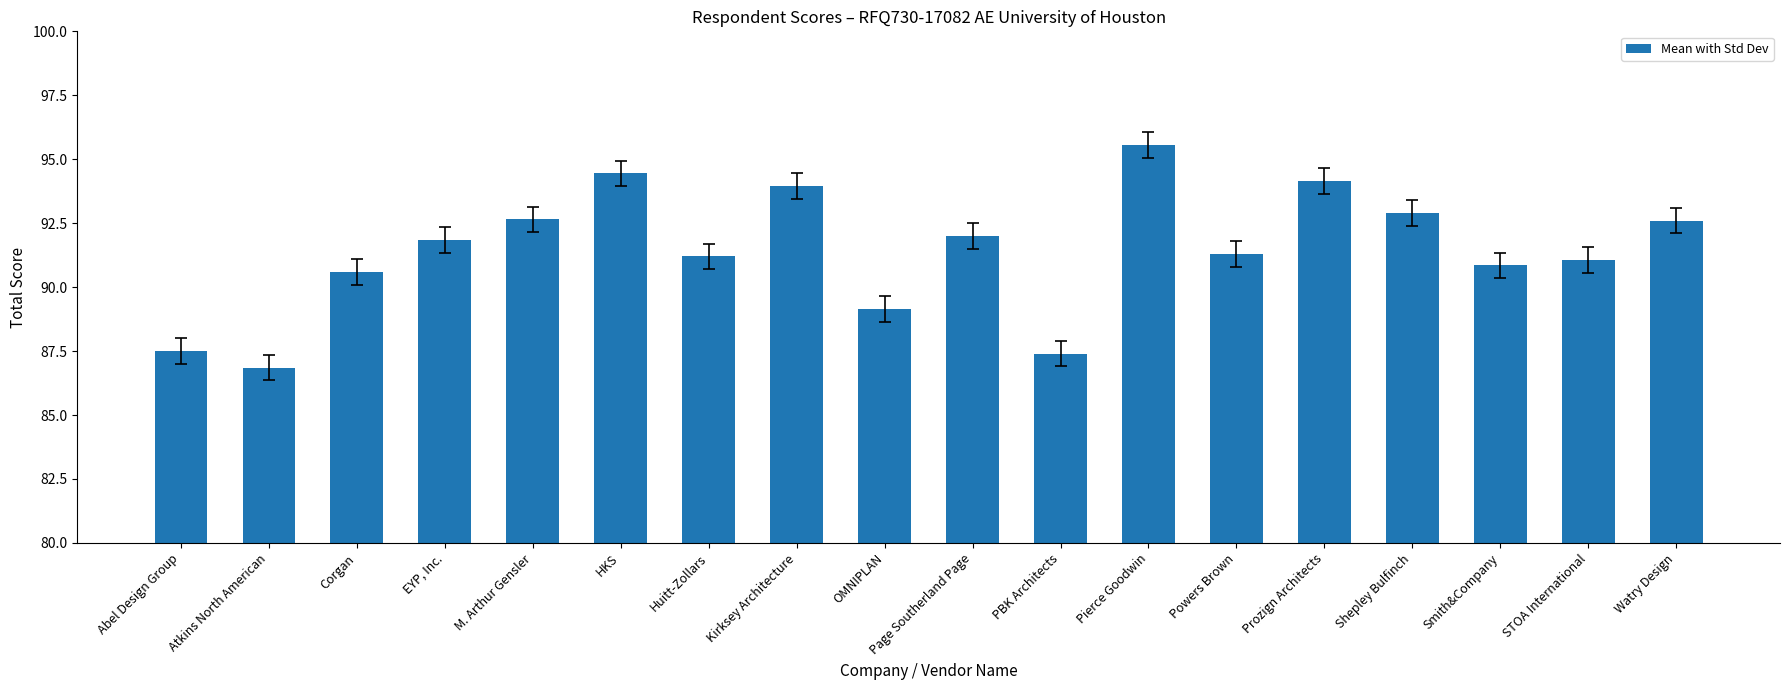

What is the ratio of the value at Abel Design Group to the value at Atkins North American?

1.0